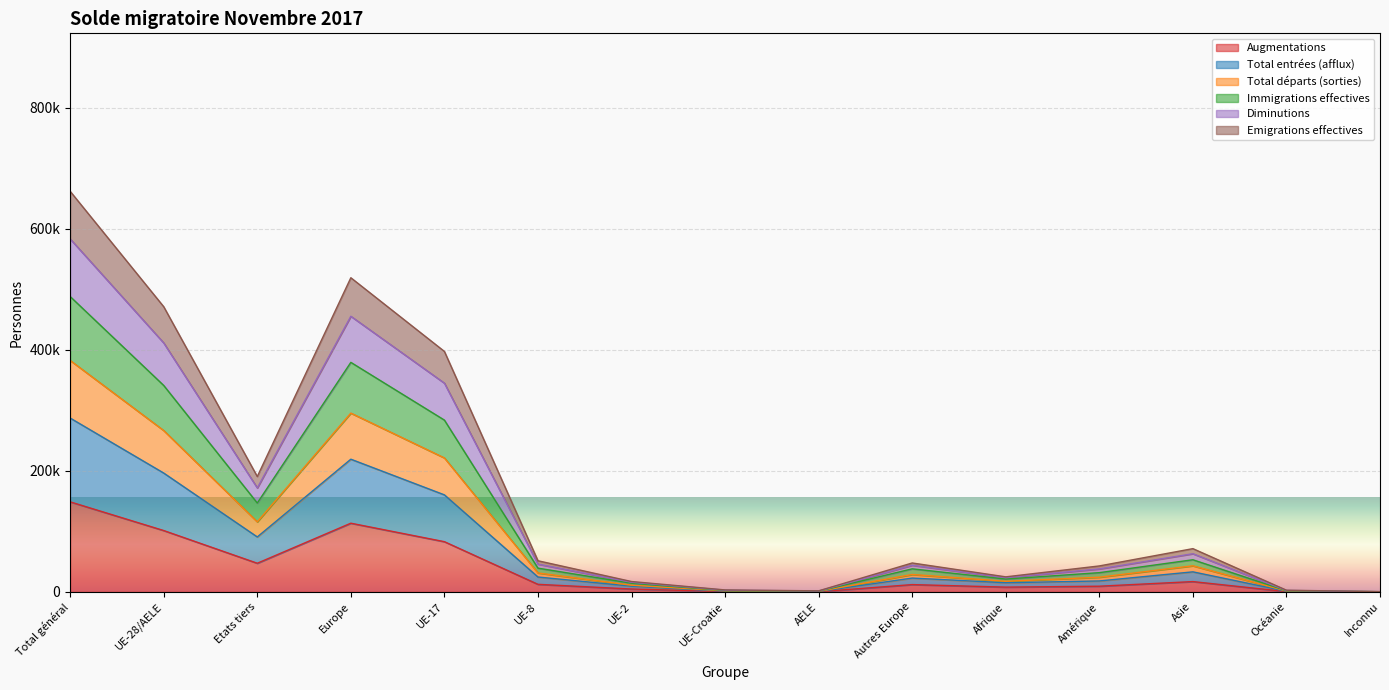

The value of Total départs (sorties) at Océanie is 703. True or false?

False